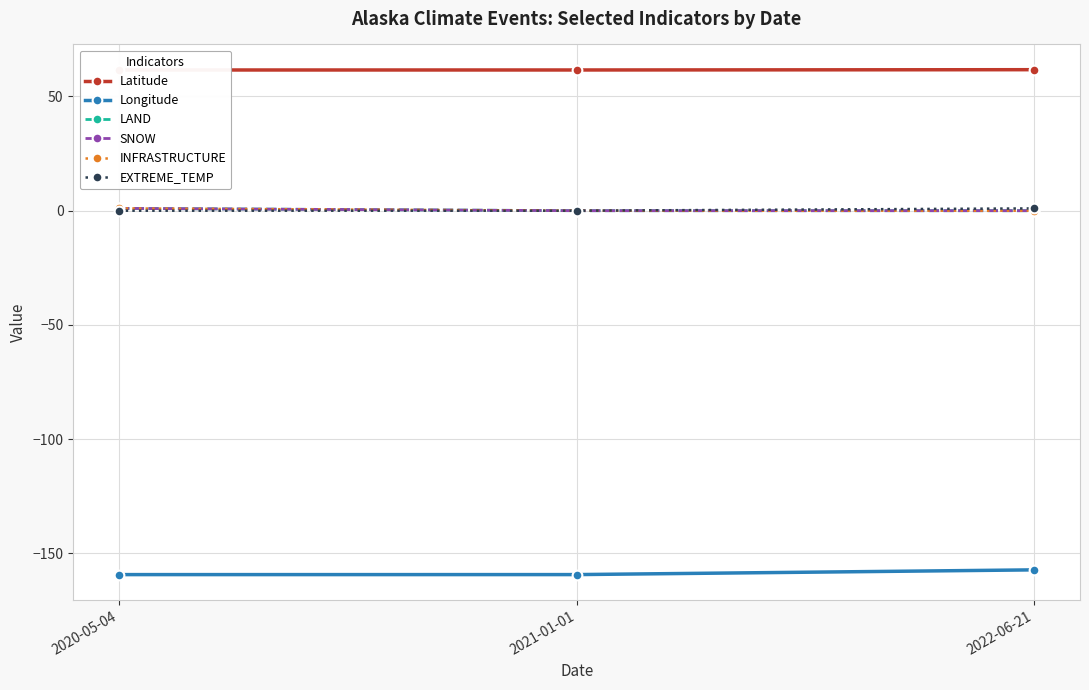

What is the label of the 2nd point from the right?

2021-01-01